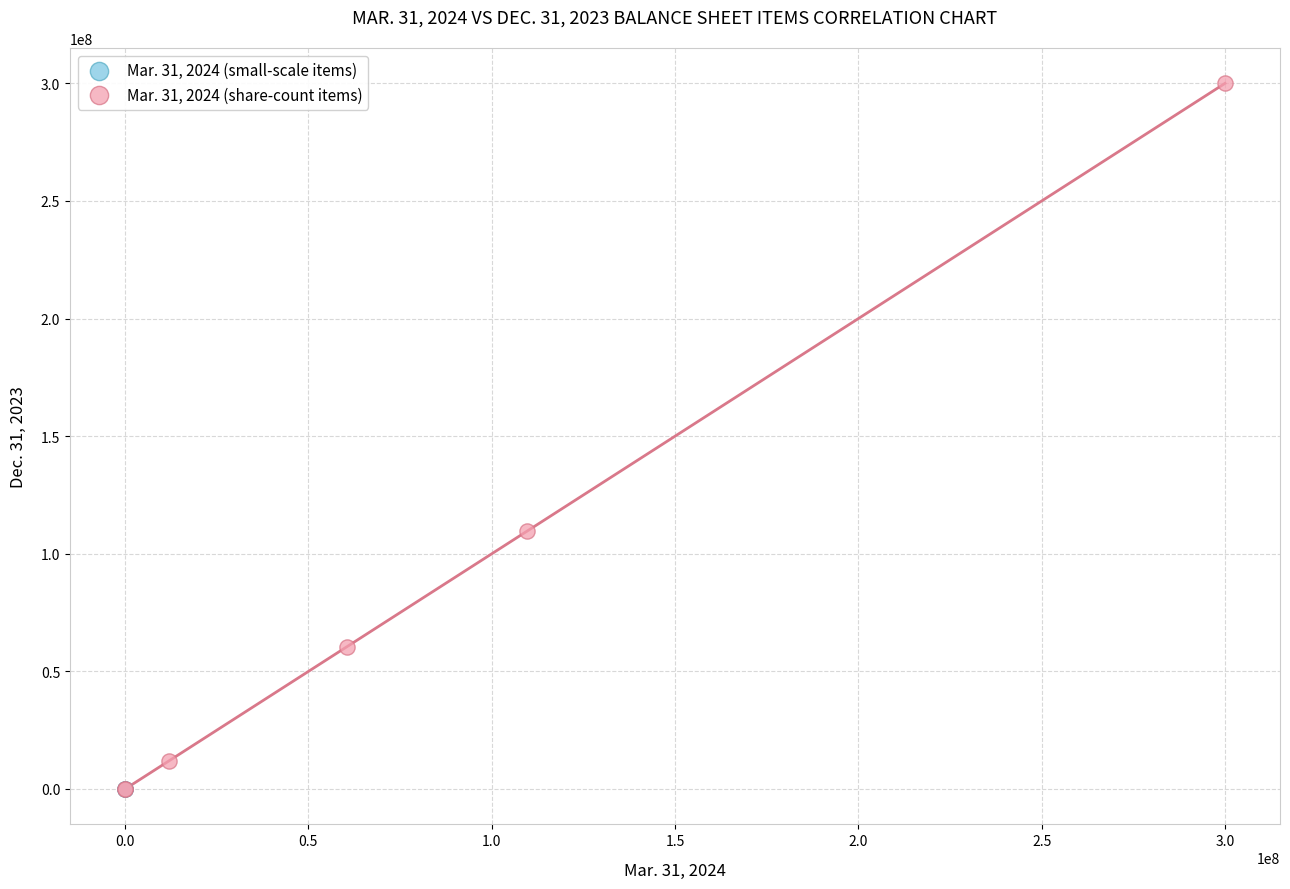

Which series reaches the maximum Y coordinate?

Mar. 31, 2024 (share-count items)